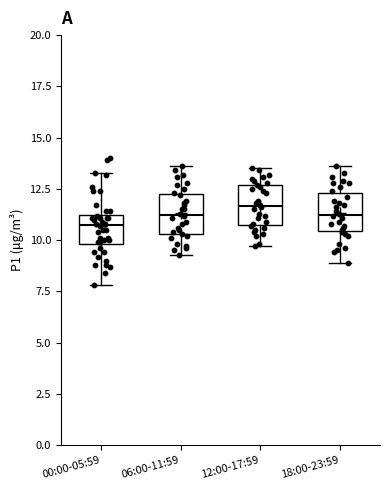

Reading left to right, transcribe this box plot: for each box, give where its median line is, the range the box spans, and where its two whiskers end, as read against the y-axis. The values are not printed on the chart, so give them approximately, as read against the axis.

00:00-05:59: median 11.0, box 10.0 to 11.5, whiskers 8.0 to 13.5
06:00-11:59: median 11.5, box 10.5 to 12.5, whiskers 9.5 to 13.5
12:00-17:59: median 11.5, box 10.5 to 12.5, whiskers 9.5 to 13.5
18:00-23:59: median 11.5, box 10.5 to 12.5, whiskers 9.0 to 13.5